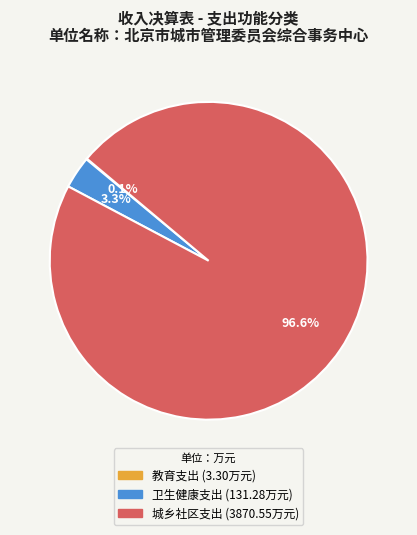

Combined, what portion of the pie is 卫生健康支出 and 城乡社区支出?

99.9%